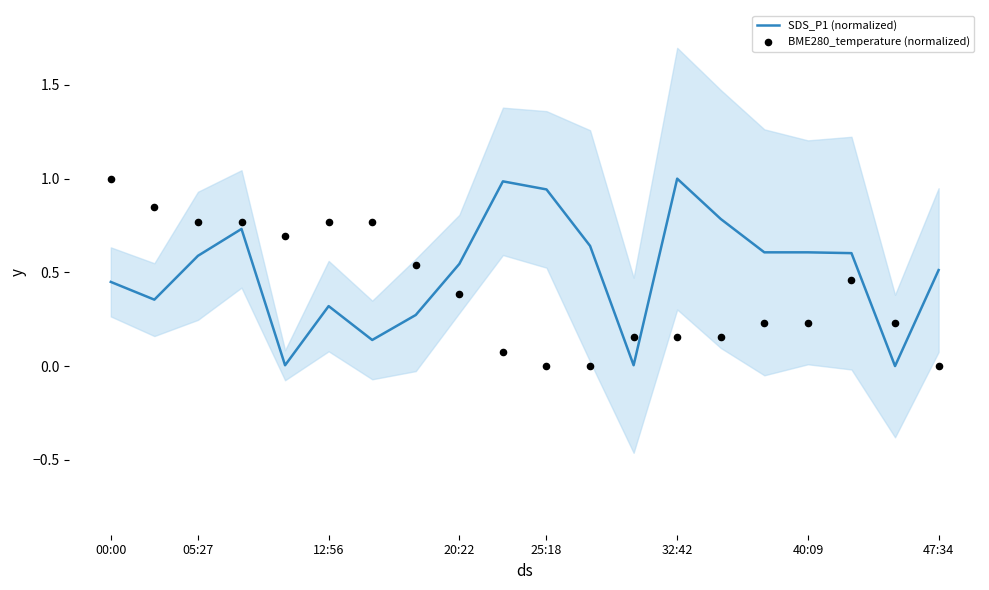

What is the total value across all series at 18?

0.2